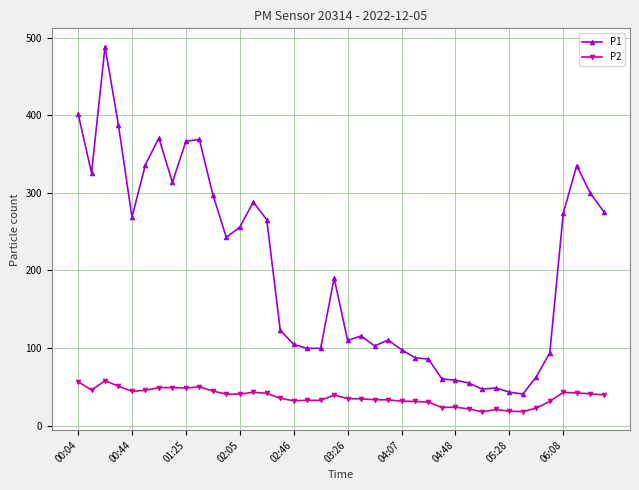

What is the value of the P2 point at the 15th from the left?

41.6